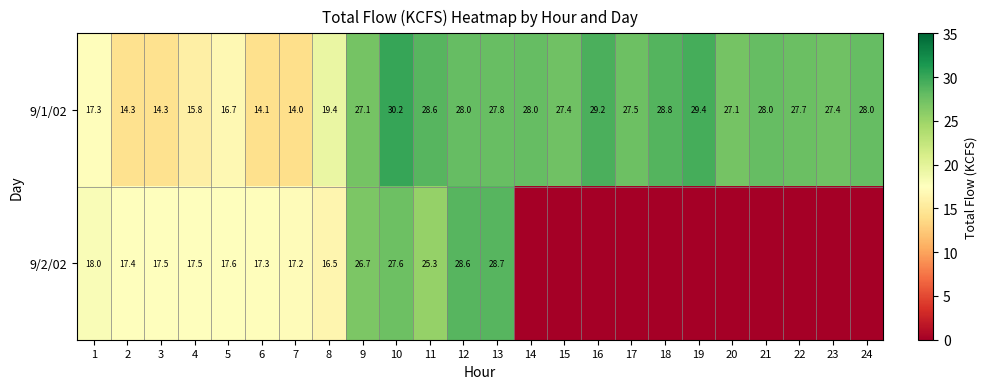

What is the average value of the 9/1/02 series?

24.0